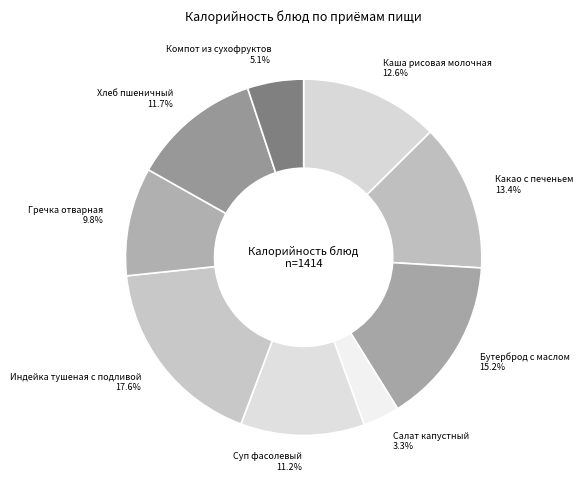

To the nearest percent, what percentage of the pie is Какао с печеньем?

13%